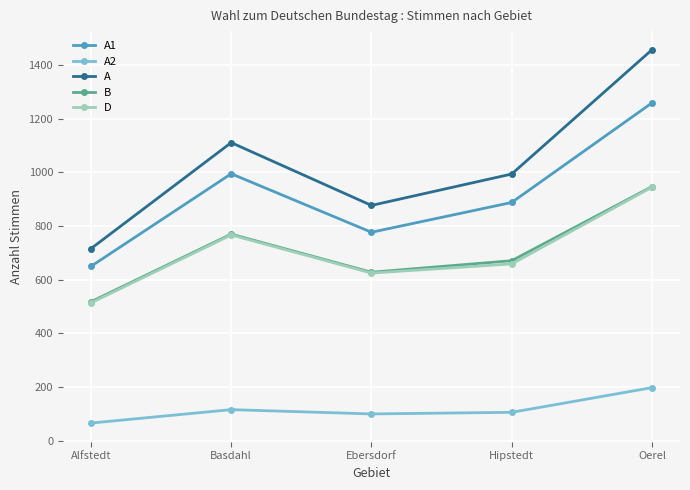

True or false: A2 has a value of 292 at Oerel.

False